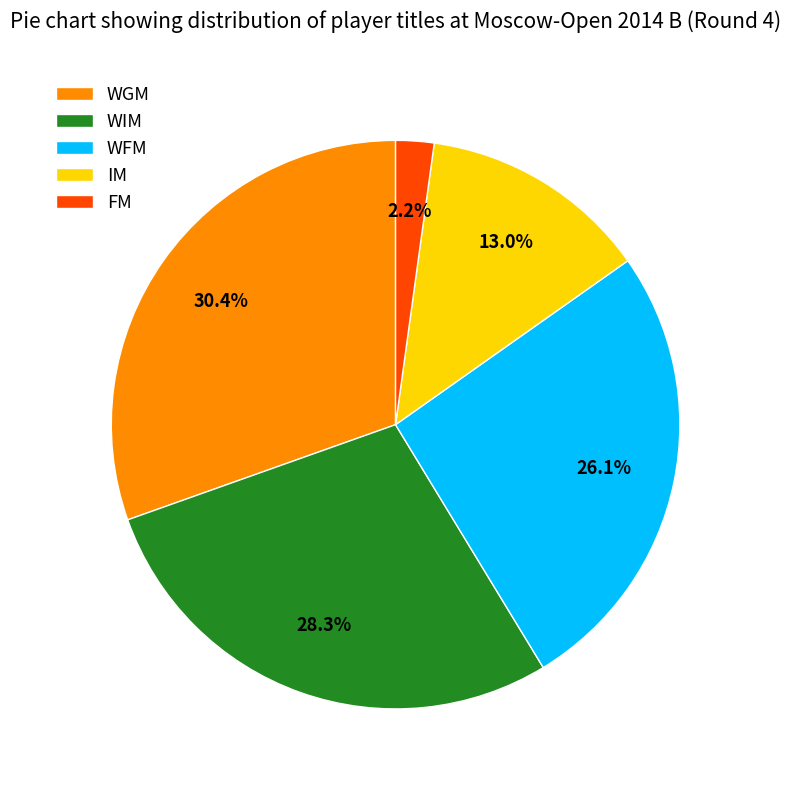

Is FM the majority of the pie?

No